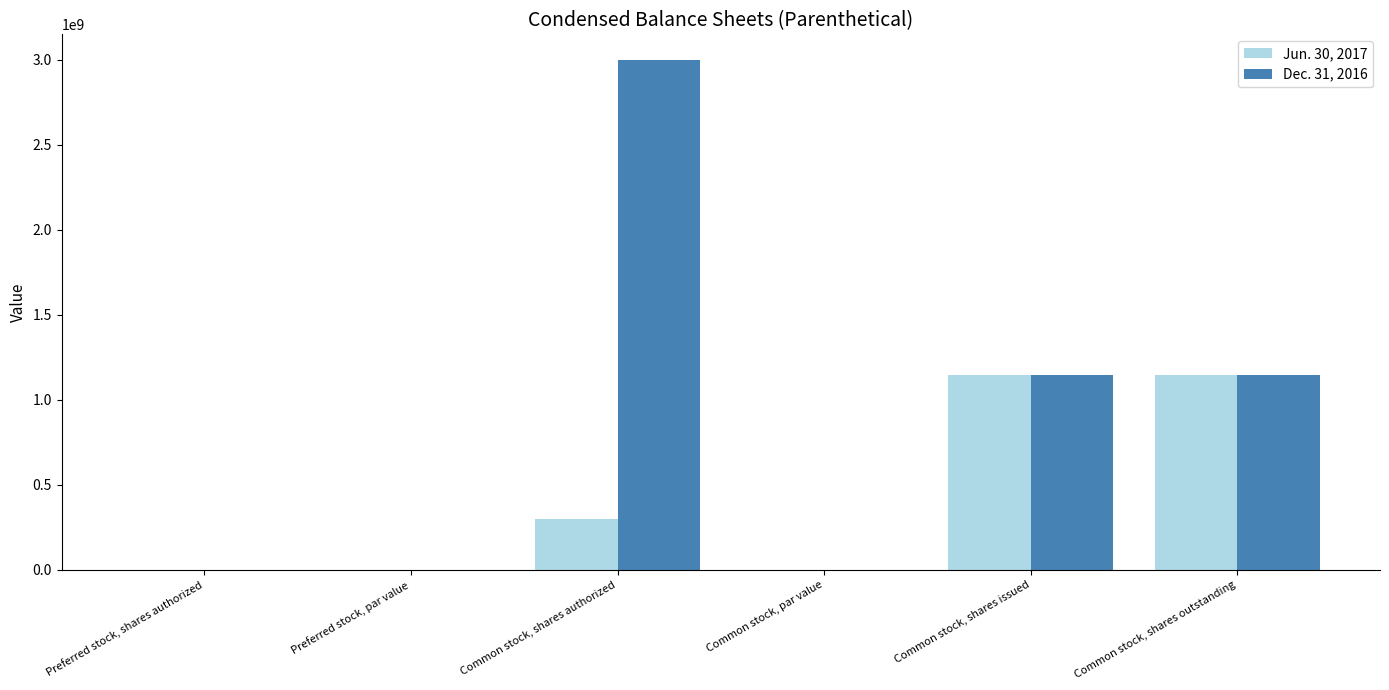

What is the difference between the Dec. 31, 2016 values at Common stock, shares outstanding and Preferred stock, par value?

1146000000.0